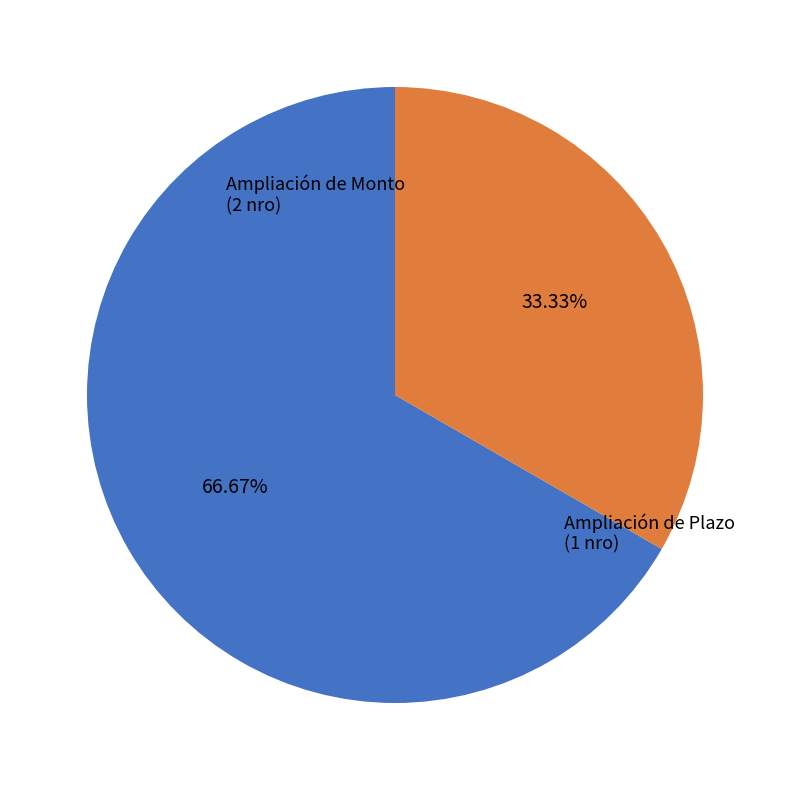

Is there a majority slice in this chart?

Yes